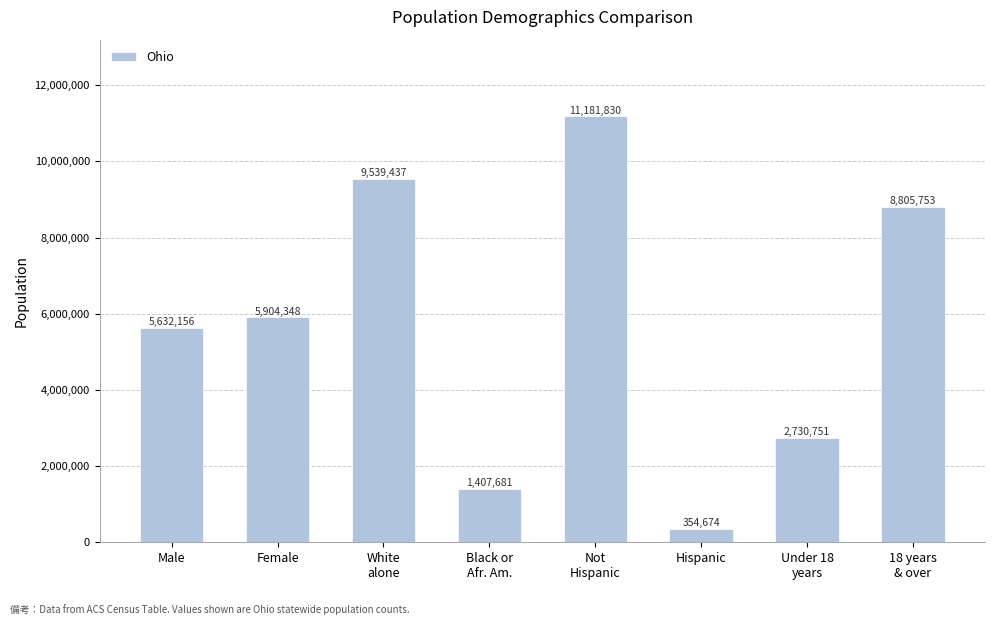

What is the sum of all values?

45556630